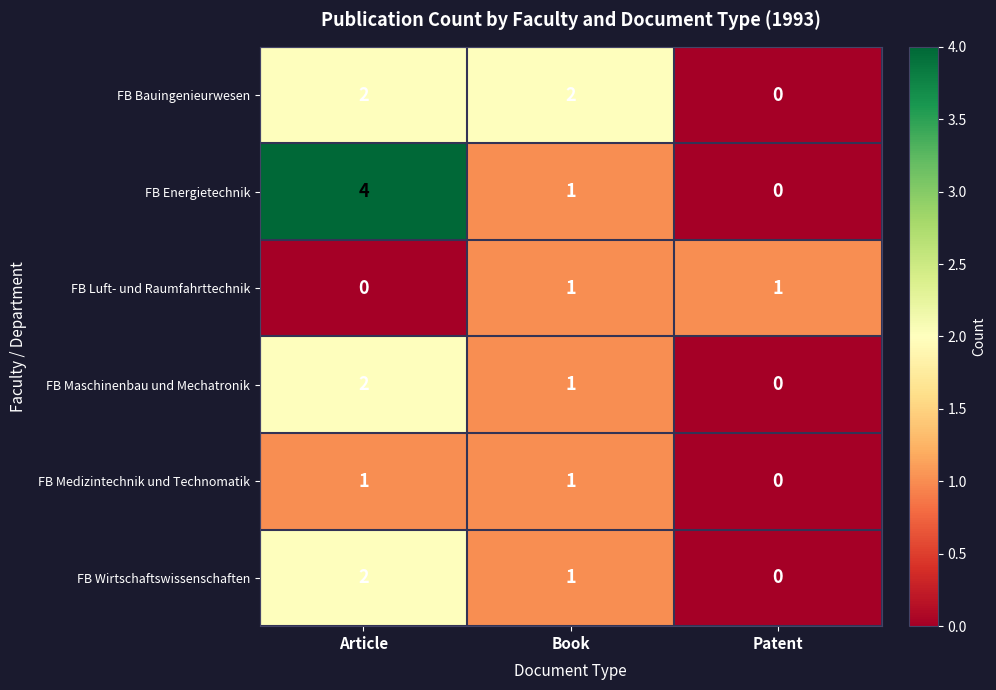

Which series has the largest total across all categories?

FB Energietechnik